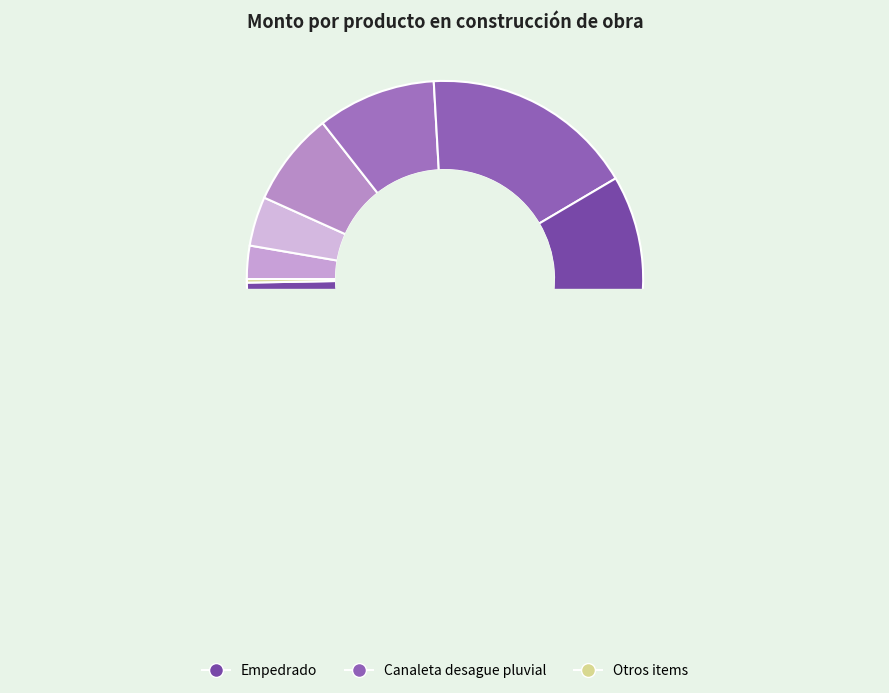

To the nearest percent, what is the combined percentage of Limpieza final and Trazado y replanteo de obra?

3%